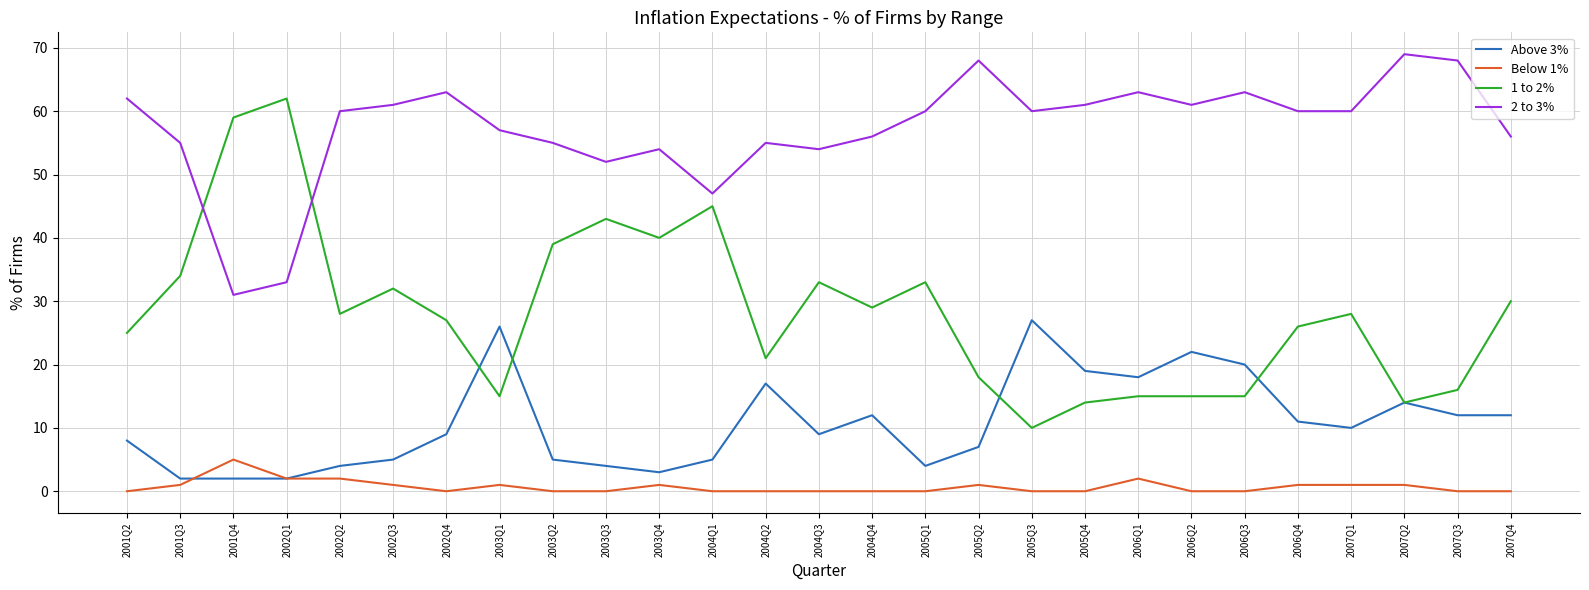

Rank the series by their average value, from lowest to highest.

Below 1%, Above 3%, 1 to 2%, 2 to 3%